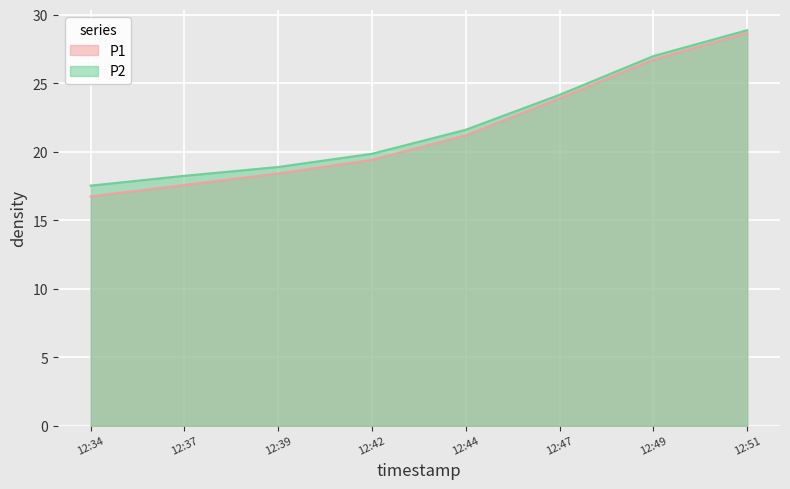

The value of P2 at 12:42 is 19.9. True or false?

True